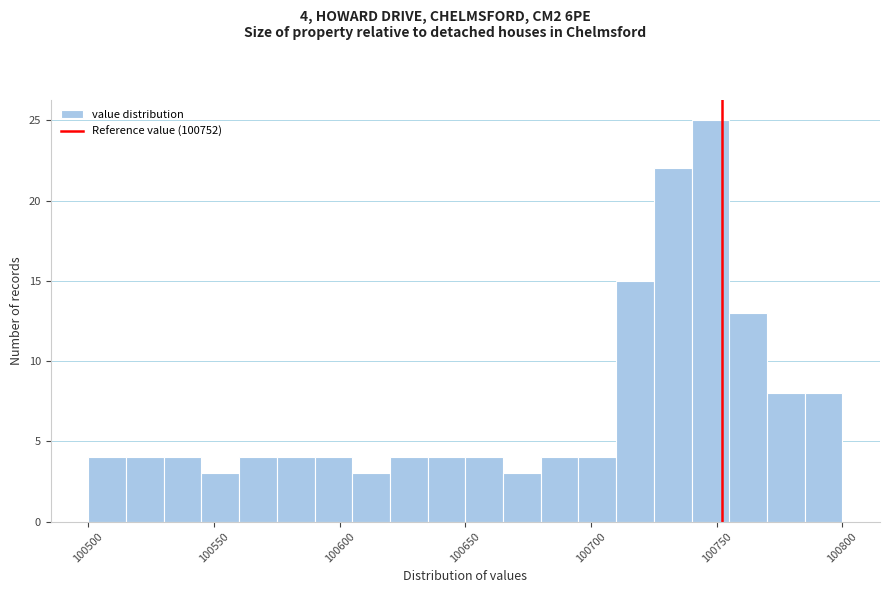

Around what value on the x-axis is the tallest bar? Give the approximate position of its centre, as read against the axis.

100750